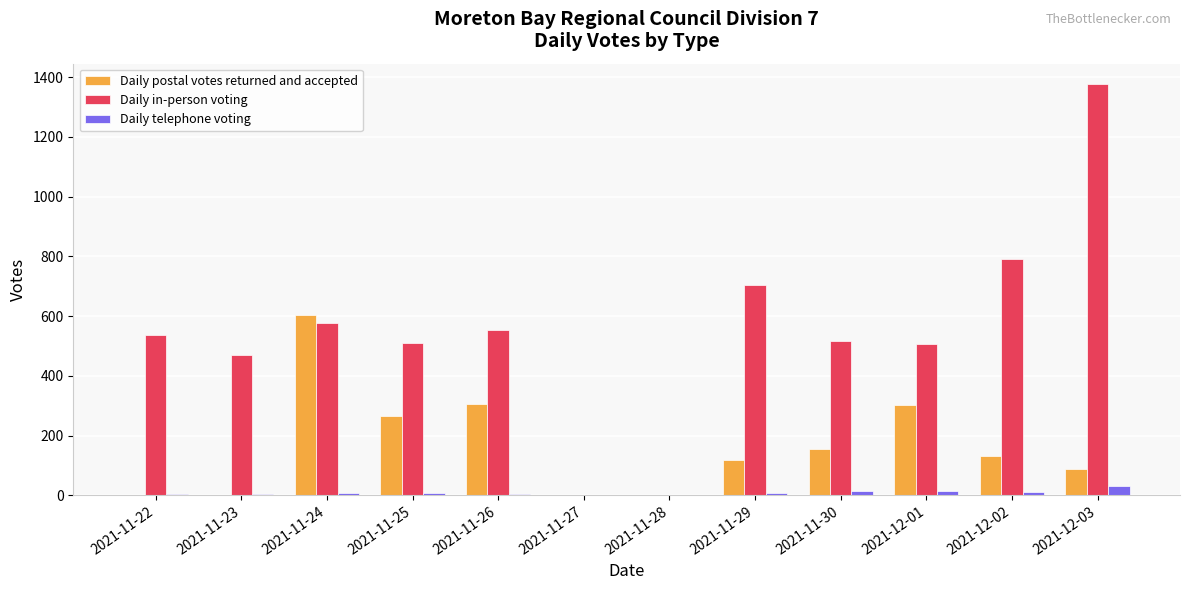

Which category has the highest value across all series?

2021-12-03